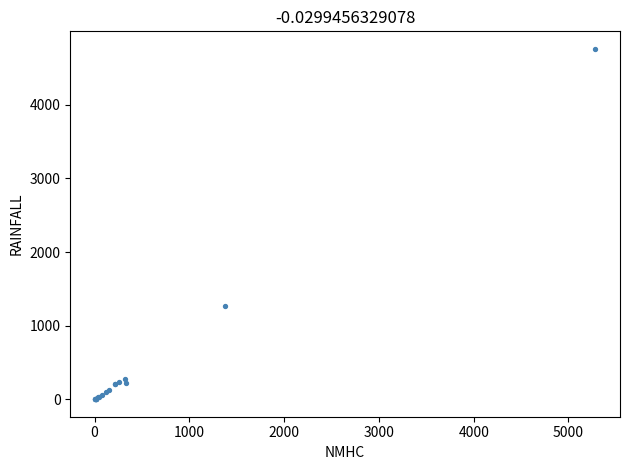

What Y value in the scatter plot is closest to 2381?

1262